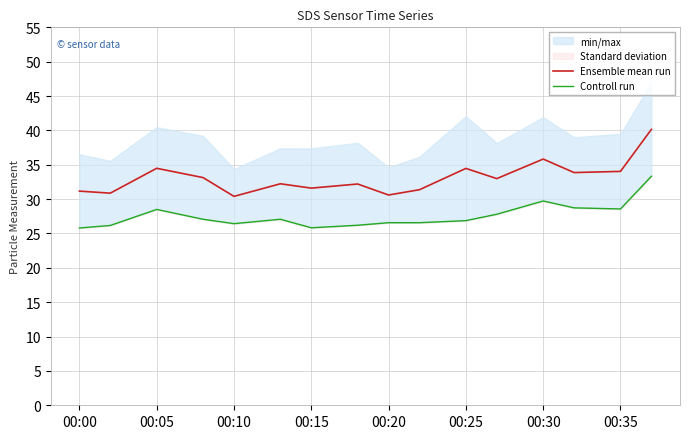

Is it true that Ensemble mean run equals 34.5 at 00:25?

True